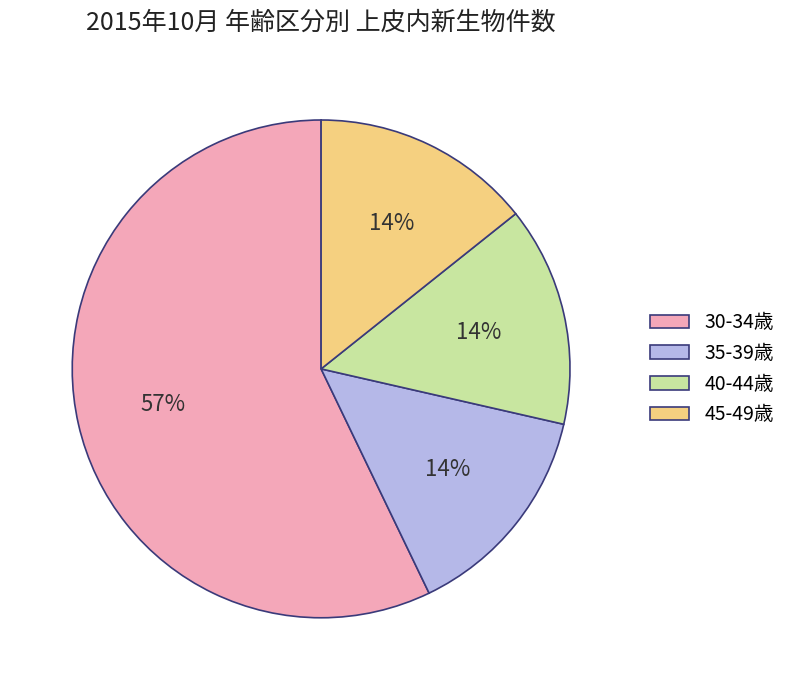

How many segments does this pie chart have?

4